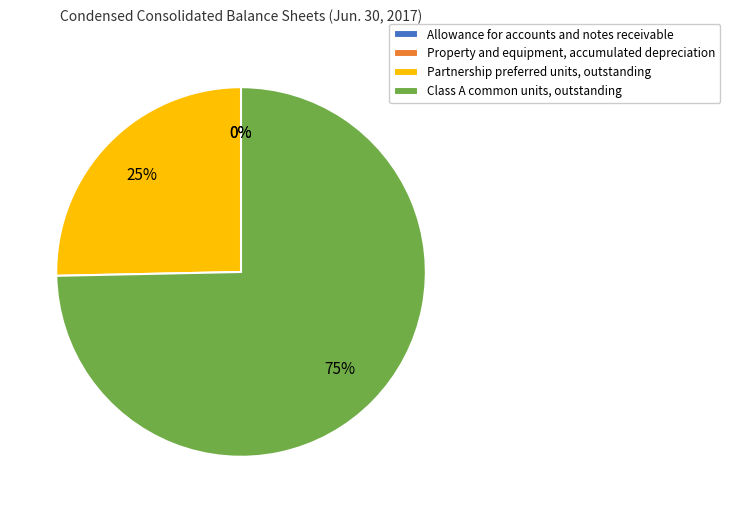

Is there any slice that represents more than half of the pie?

Yes